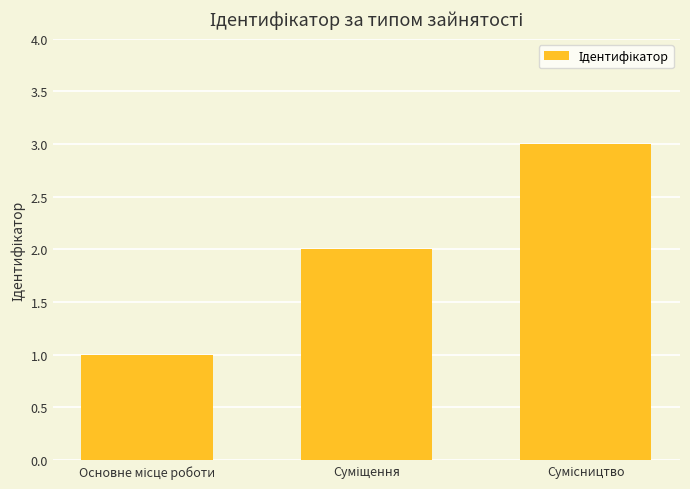

What is the sum of all values?

6